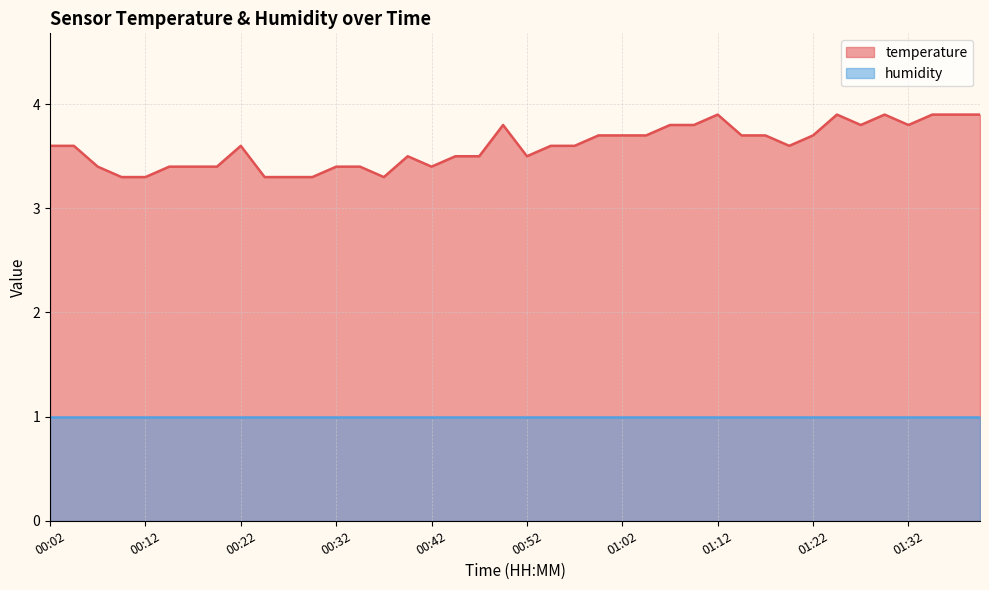

Rank the categories by value from highest to lowest.

01:12, 01:24, 01:29, 01:34, 01:37, 01:39, 00:49, 01:07, 01:09, 01:27, 01:32, 00:59, 01:02, 01:04, 01:14, 01:17, 01:22, 00:02, 00:04, 00:22, 00:54, 00:57, 01:19, 00:39, 00:44, 00:47, 00:52, 00:07, 00:14, 00:17, 00:19, 00:32, 00:34, 00:42, 00:09, 00:12, 00:24, 00:27, 00:29, 00:37